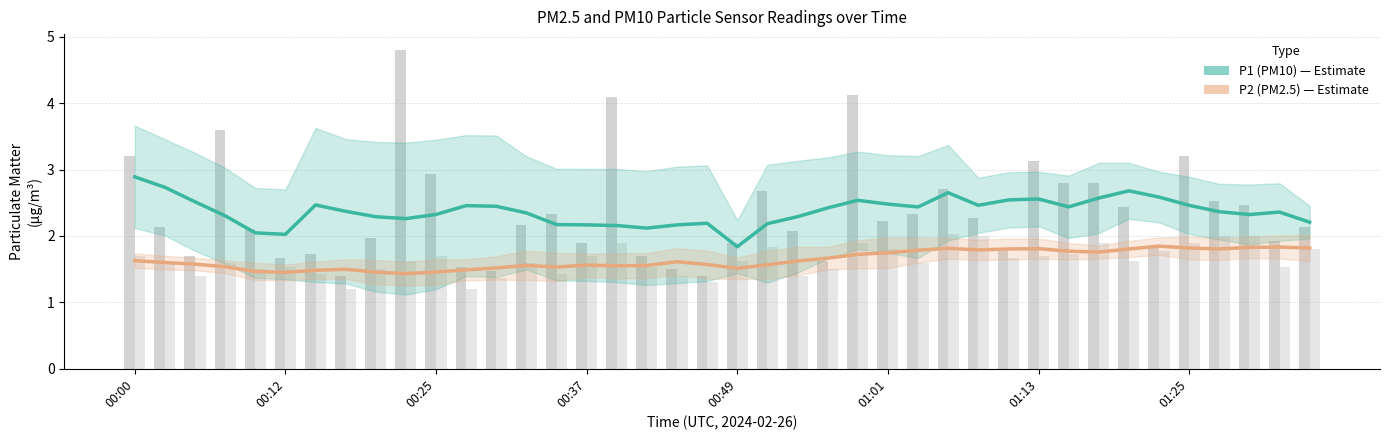

The P2 (PM2.5) series shows 1.5 at 14. True or false?

True